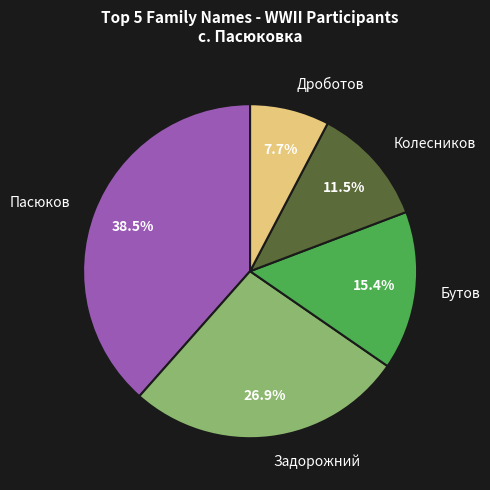

Which has a higher value, Колесников or Задорожний?

Задорожний